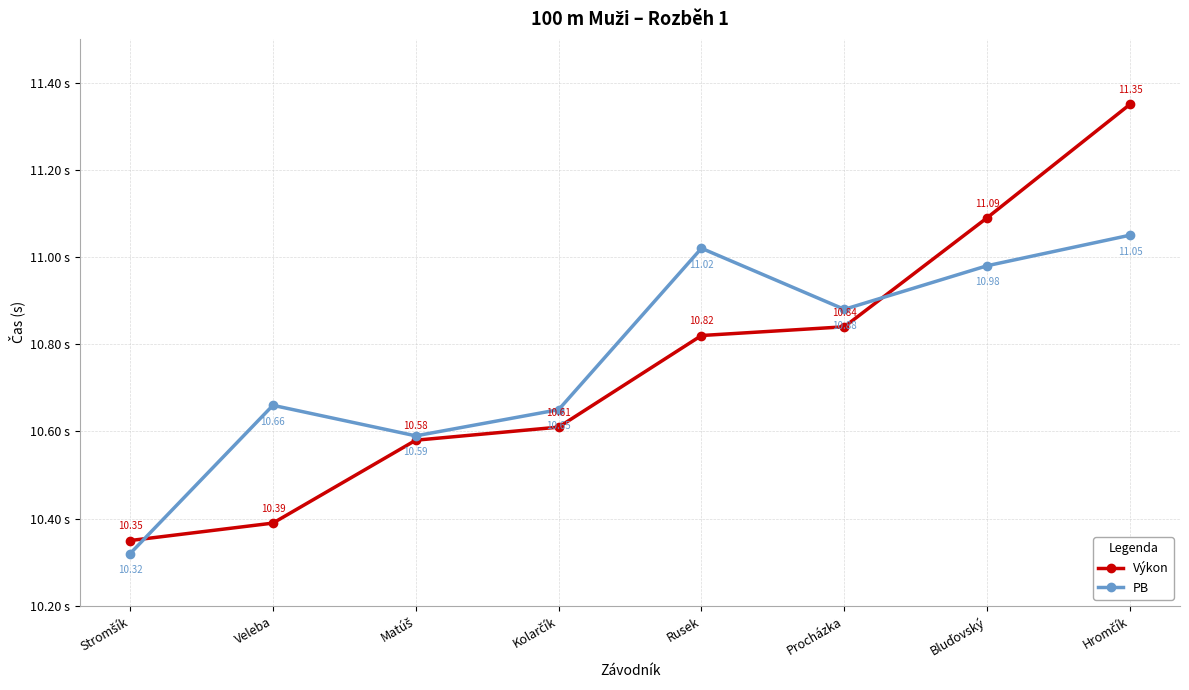

Which series has the largest total across all categories?

PB